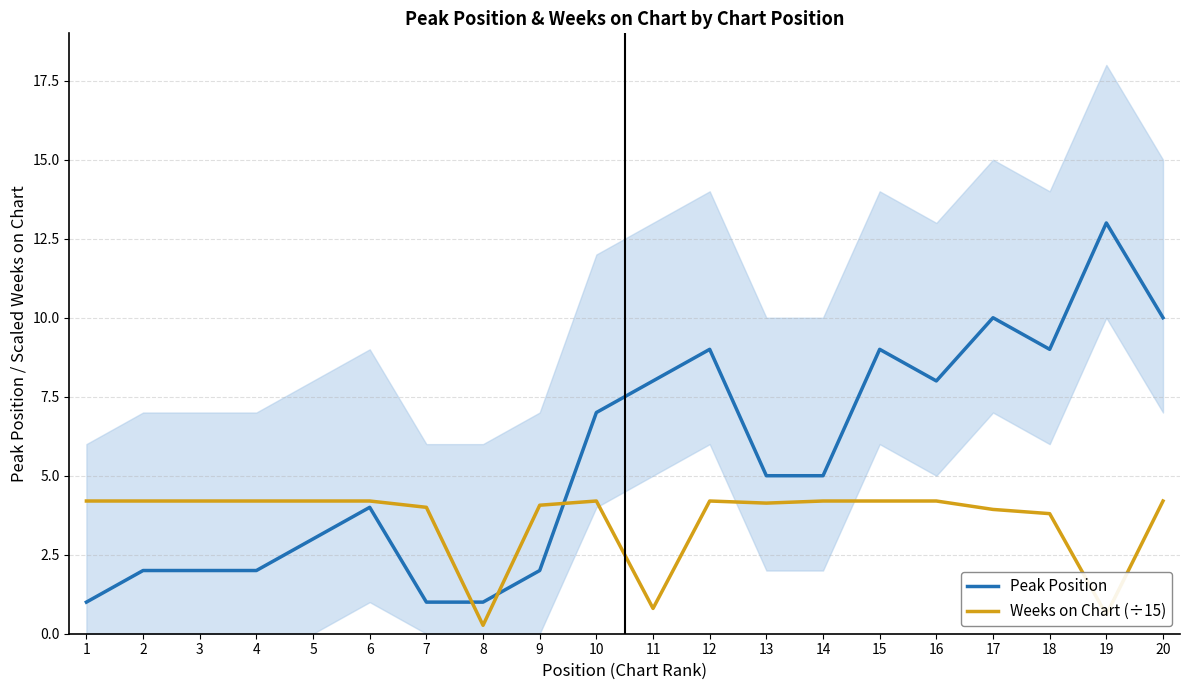

At which label does Peak Position first exceed 5?

10